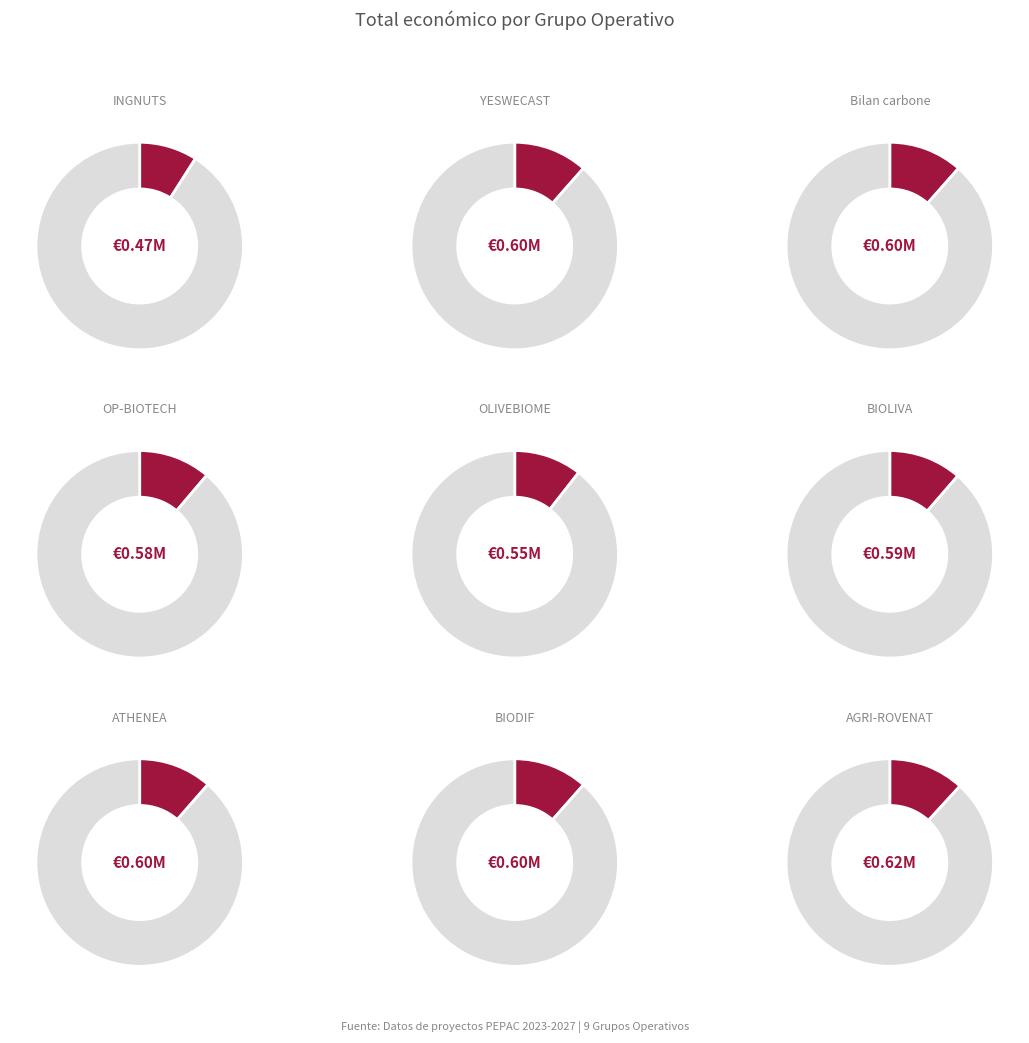

Which category has the smallest portion of the pie?

INGNUTS